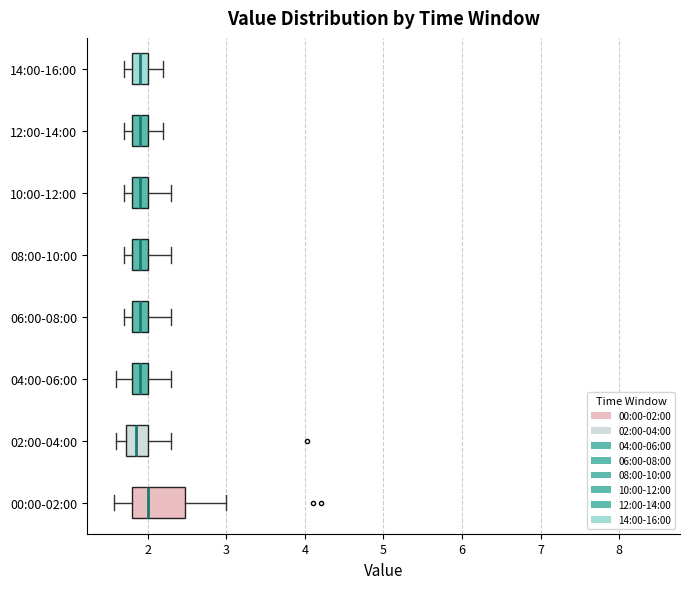

Reading bottom to top, transcribe this box plot: for each box, give where its median line is, the range the box spans, and where its two whiskers end, as read against the x-axis. The values are not printed on the chart, so give them approximately, as read against the axis.

00:00-02:00: median 2.0, box 1.8 to 2.5, whiskers 1.6 to 3.0
02:00-04:00: median 1.9, box 1.7 to 2.0, whiskers 1.6 to 2.3
04:00-06:00: median 1.9, box 1.8 to 2.0, whiskers 1.6 to 2.3
06:00-08:00: median 1.9, box 1.8 to 2.0, whiskers 1.7 to 2.3
08:00-10:00: median 1.9, box 1.8 to 2.0, whiskers 1.7 to 2.3
10:00-12:00: median 1.9, box 1.8 to 2.0, whiskers 1.7 to 2.3
12:00-14:00: median 1.9, box 1.8 to 2.0, whiskers 1.7 to 2.2
14:00-16:00: median 1.9, box 1.8 to 2.0, whiskers 1.7 to 2.2